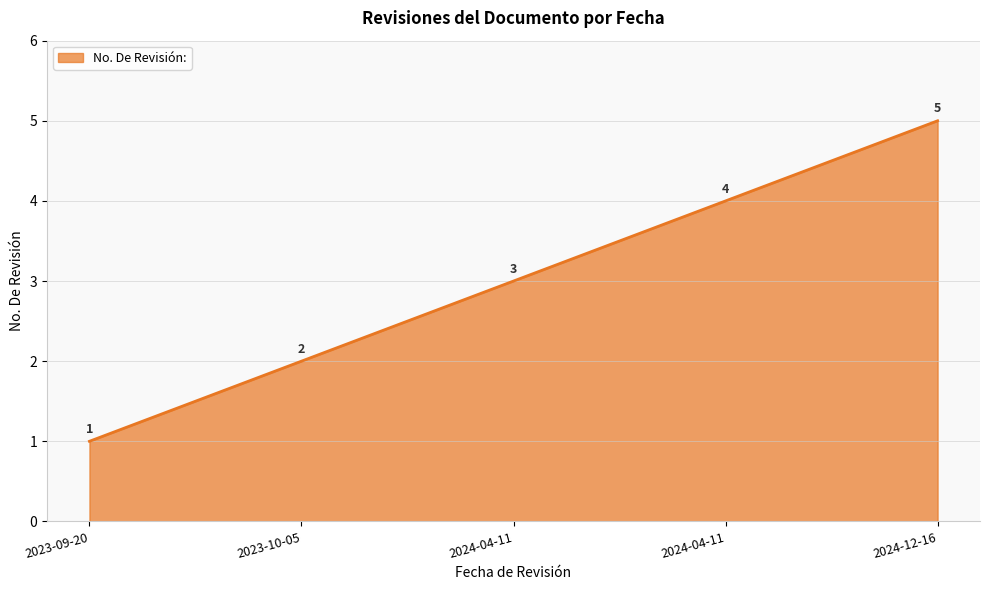

Does the chart have visible grid lines?

Yes